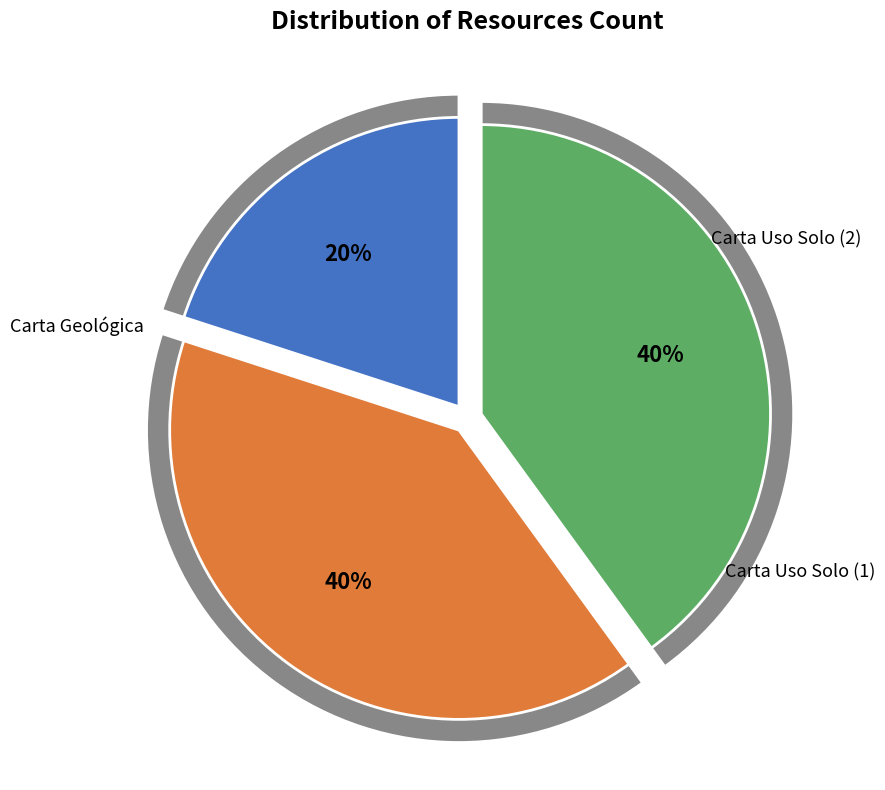

To the nearest percent, what portion does Carta Geológica da Área Metropolitana represent?

20%